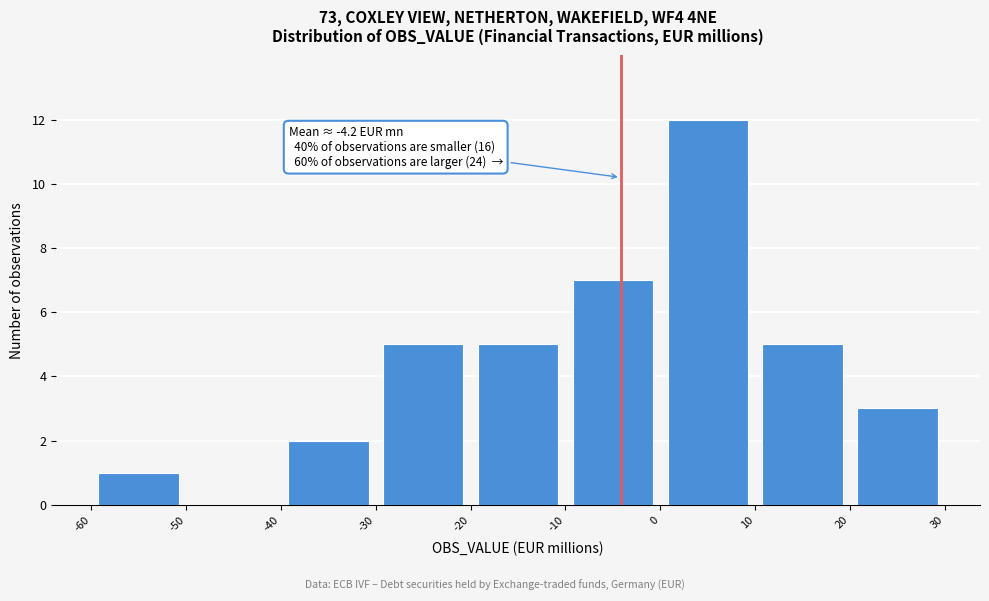

Over which range of the x-axis is the bar tallest?

0 to 10